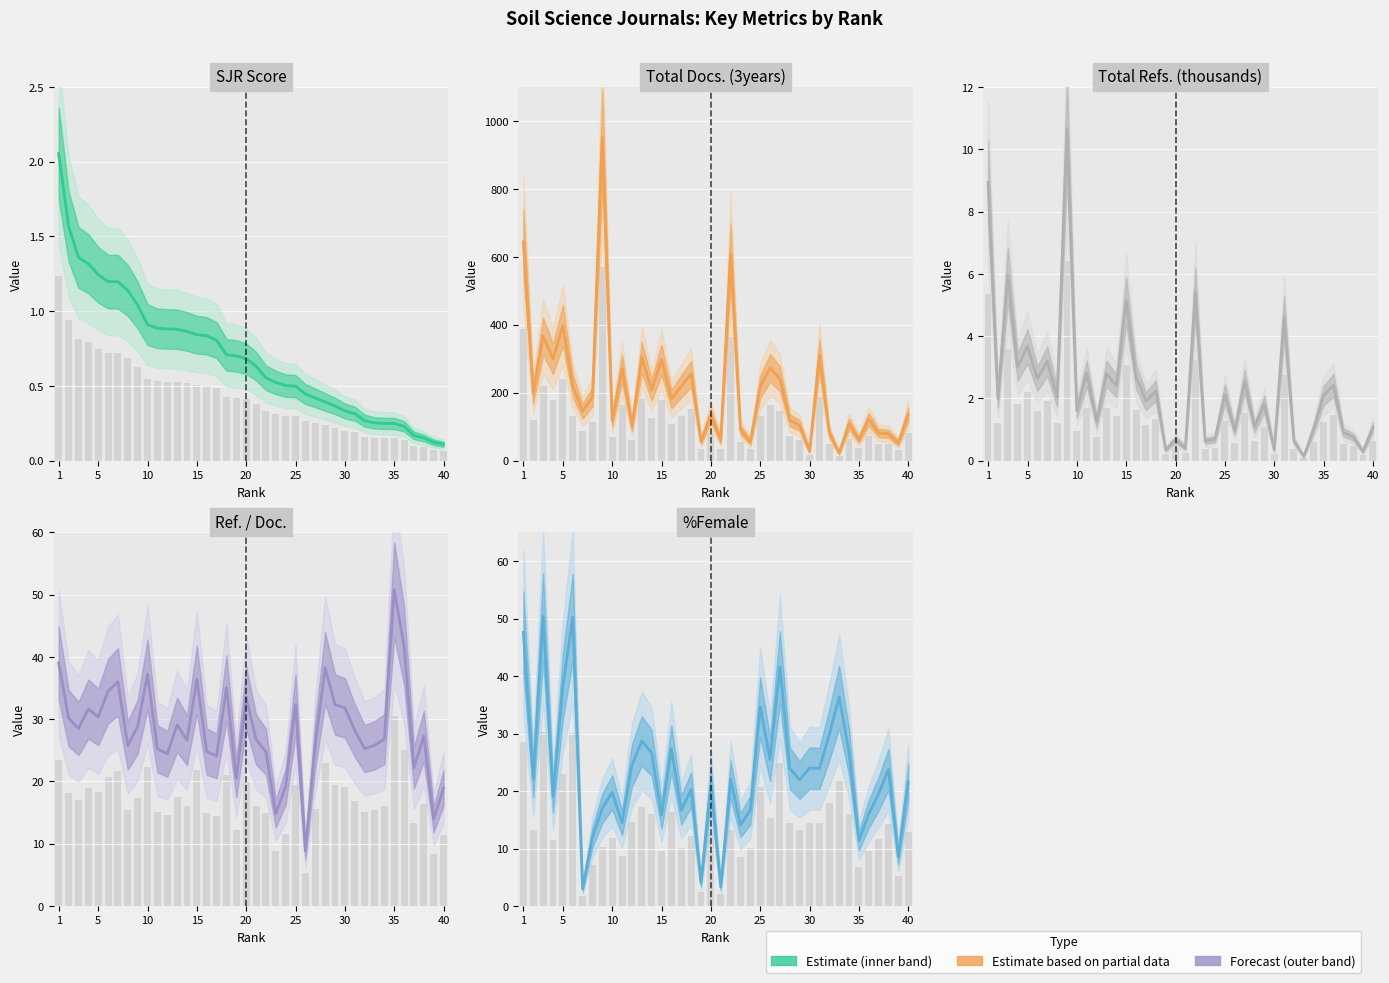

The value of Total Docs. (3years) at 25 is 142.1. True or false?

False